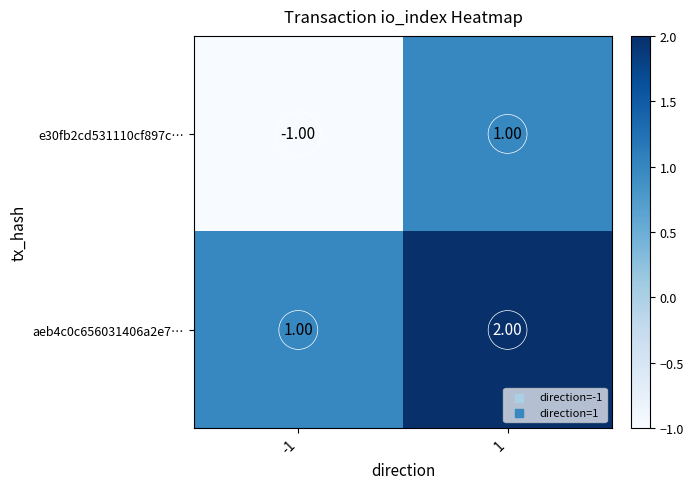

Which series changed the most between -1 and 1?

e30fb2cd531110cf897c…